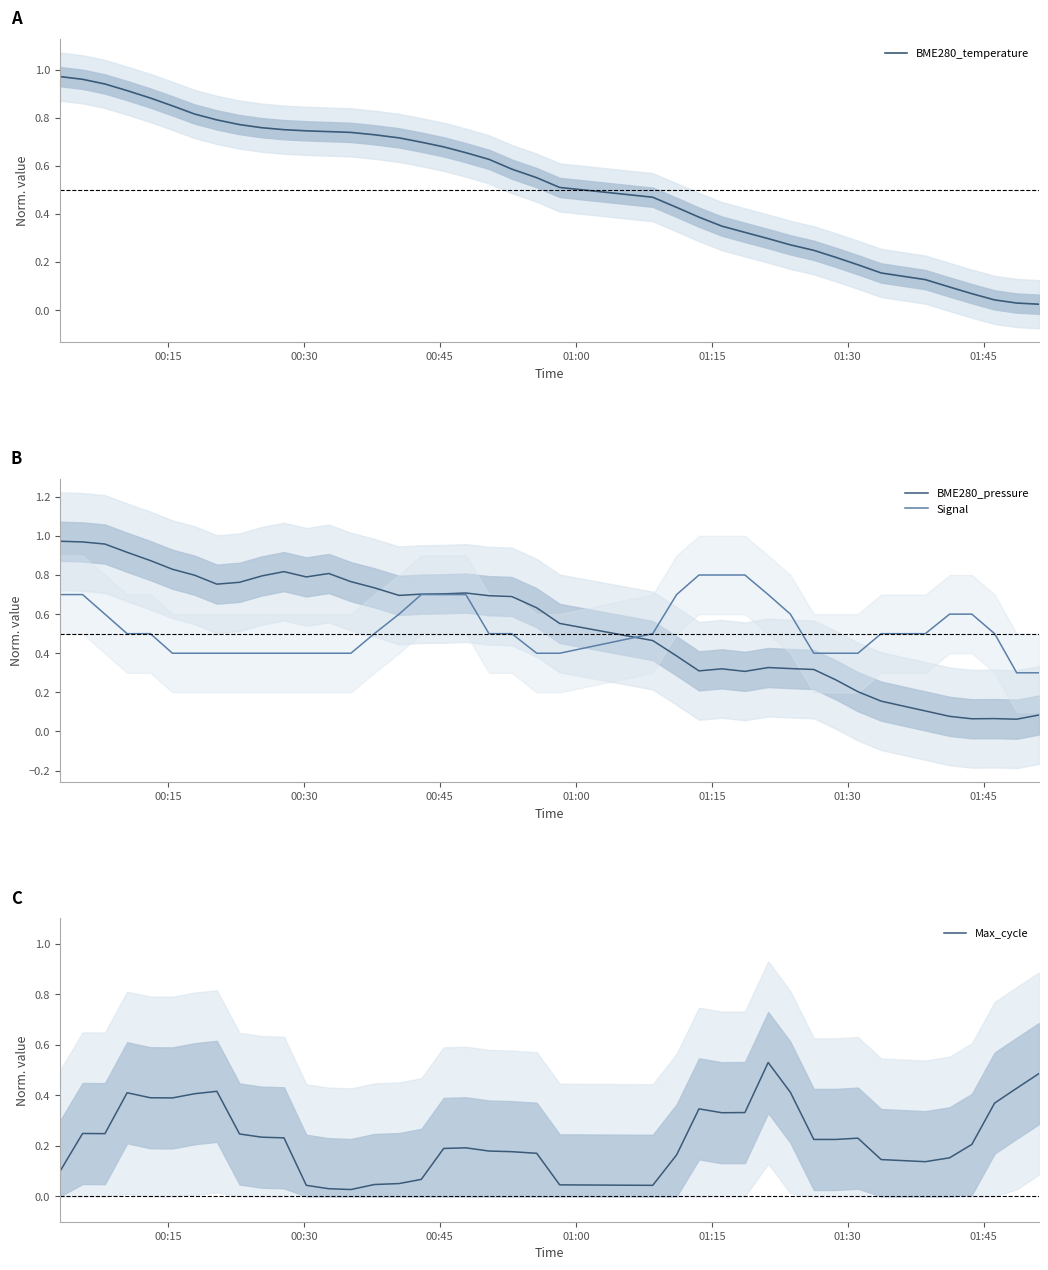

The value of Signal at 28 is 1.1. True or false?

False